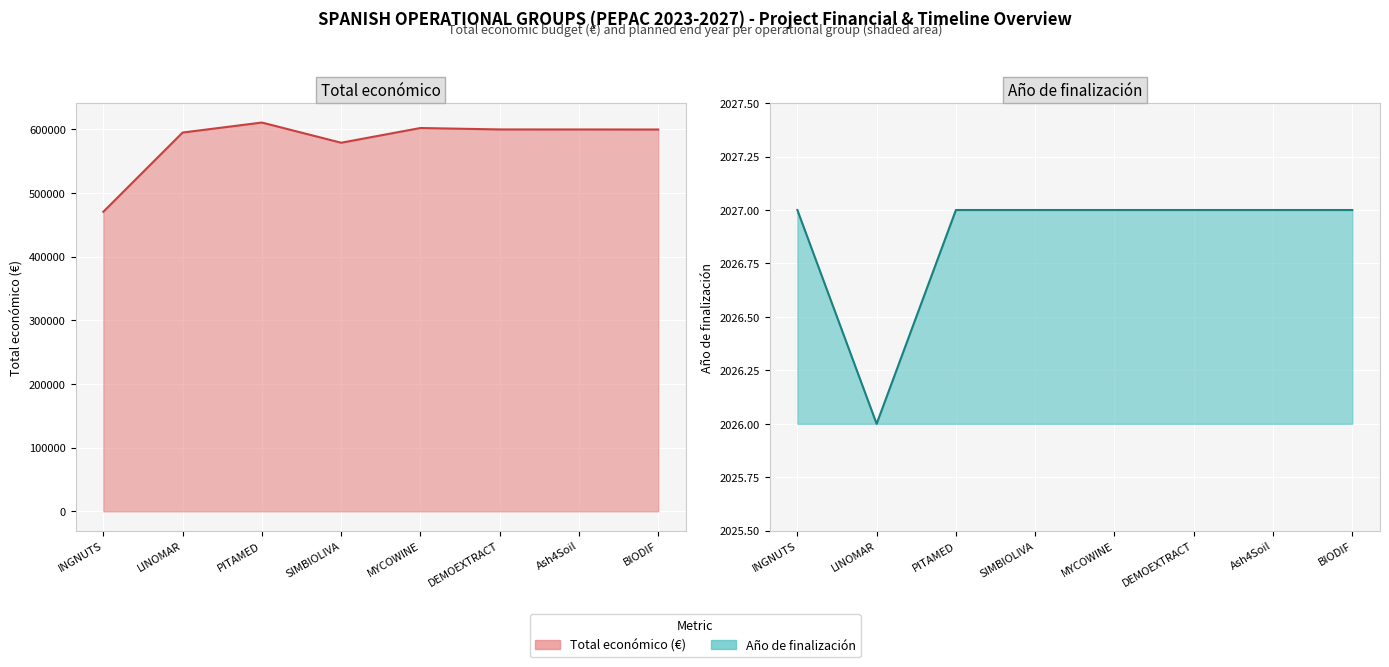

Is it true that Total económico equals 746414.7 at INGNUTS?

False